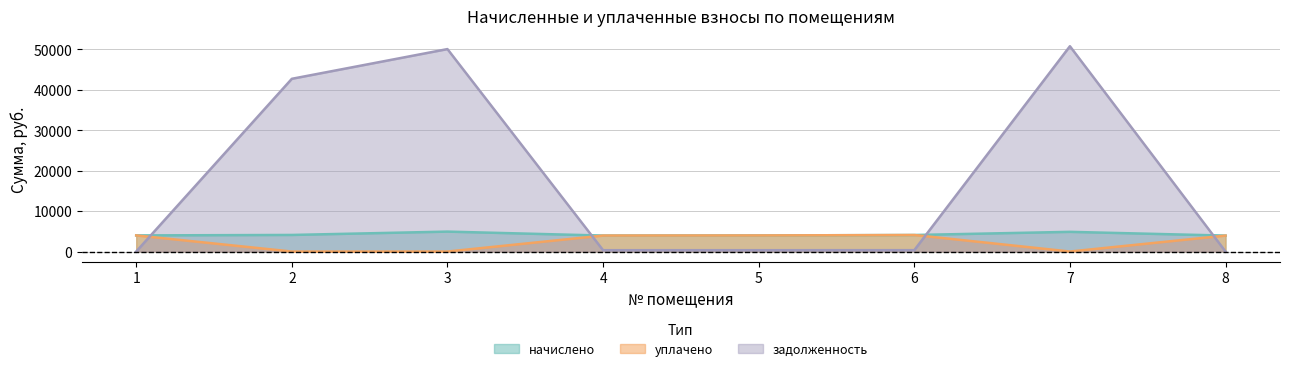

Reading right to left, list all the values displayed in this chart.

начислено: 3940.7	4865.8	4086.4	3977.0	3947.9	4924.0	4098.4	3984.4
уплачено: 3940.7	5.0	4086.4	3977.0	3947.9	0.3	0.0	3984.4
задолженность: 0.0	50721.3	340.5	331.4	329.0	50014.6	42674.9	0.0